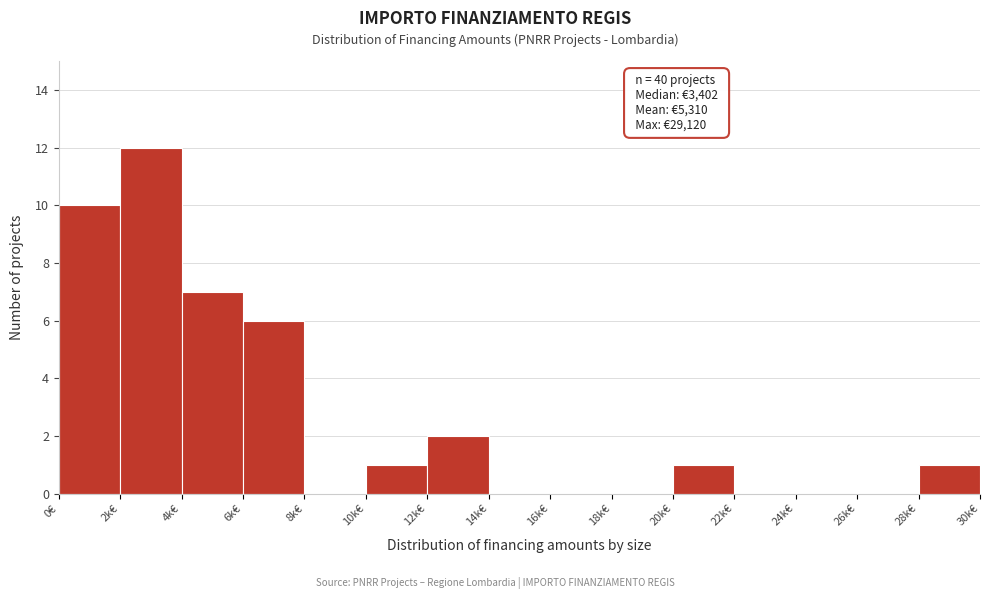

True or false: the data shows 0 at 12k€.

False